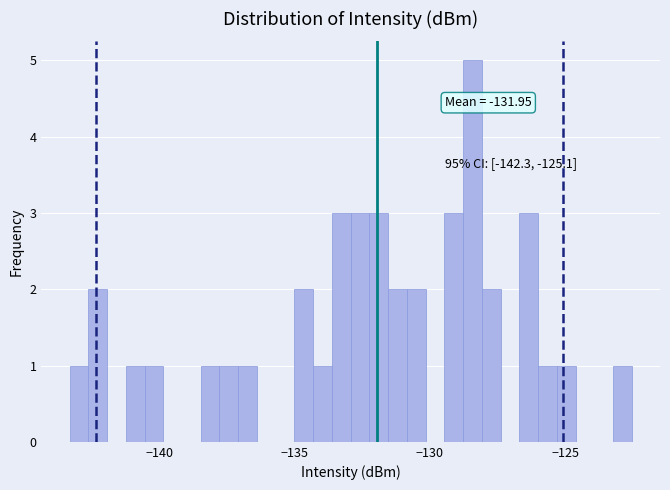

Around what value on the x-axis is the tallest bar? Give the approximate position of its centre, as read against the axis.

-128.5